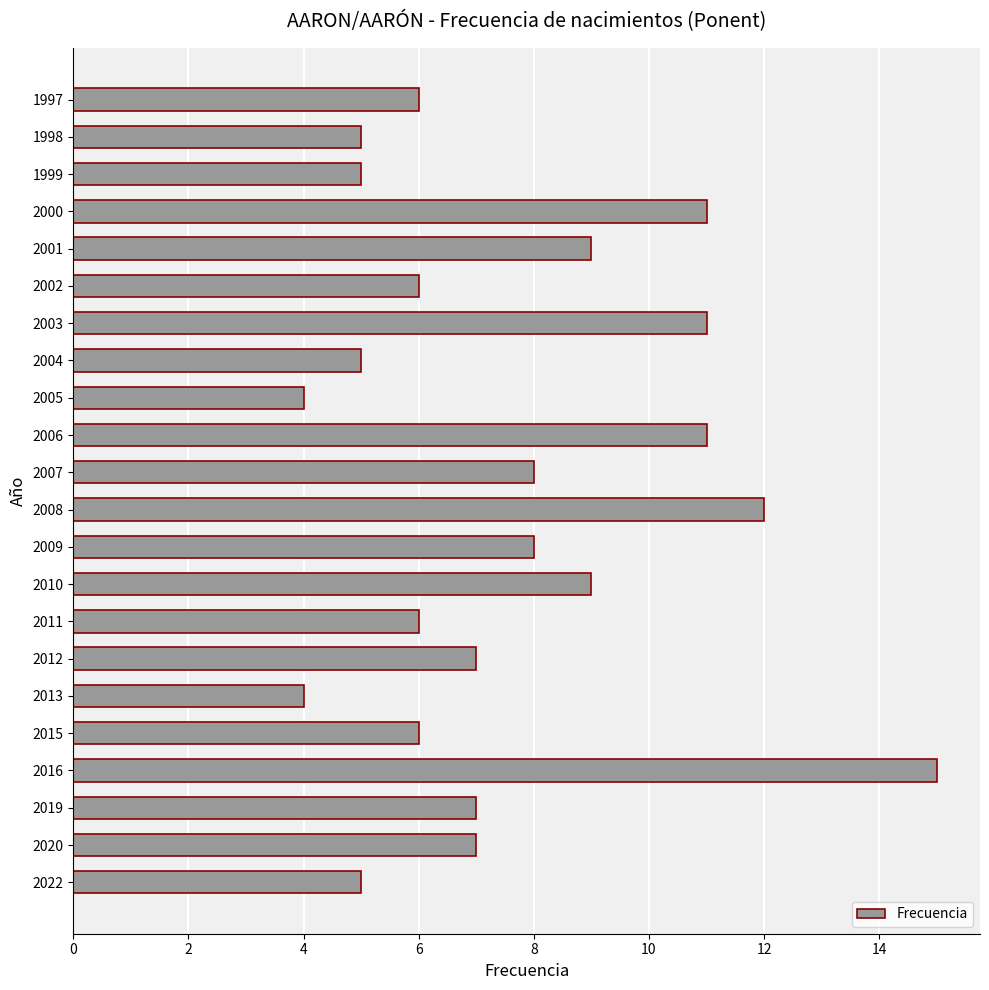

What is the approximate value at 1999?

5